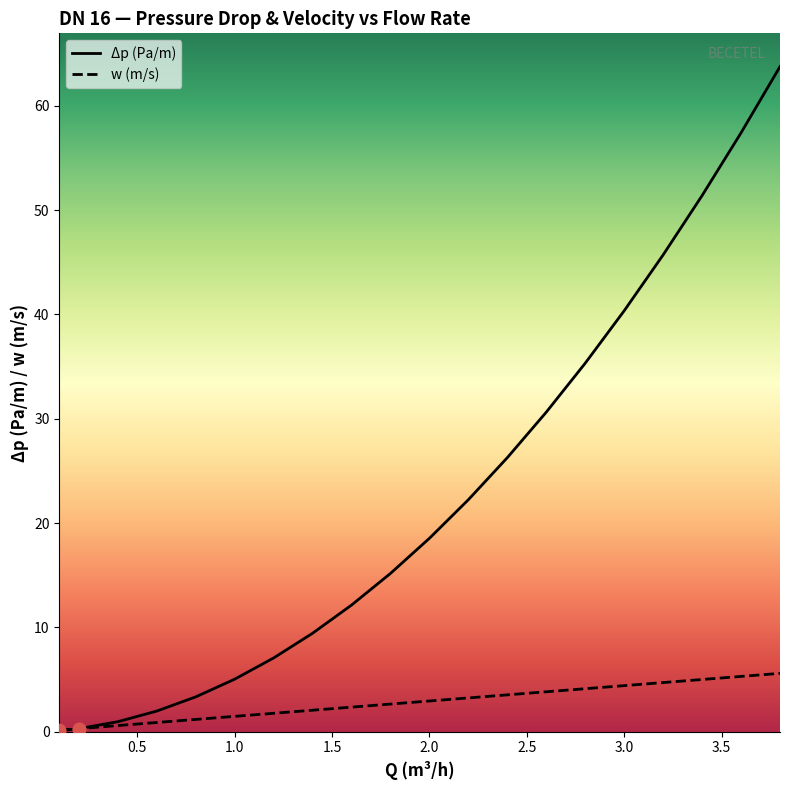

What is the total value across all series at 1.6?

14.5